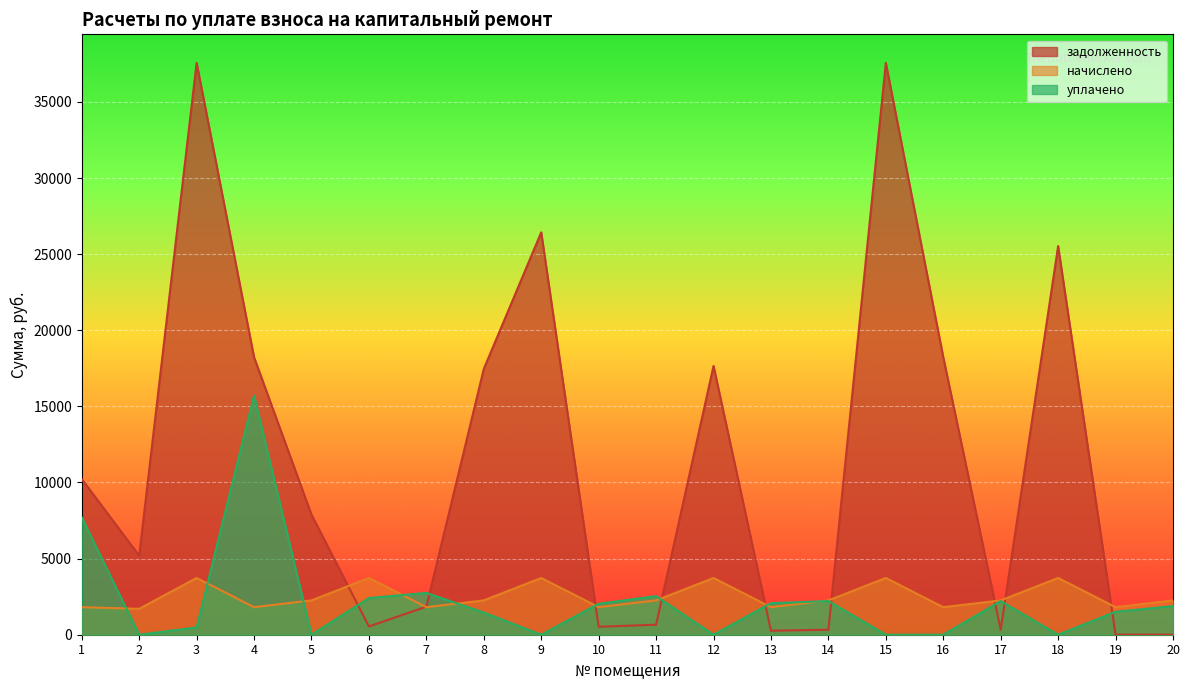

True or false: начислено has more than 2 points higher than both neighbors.

True